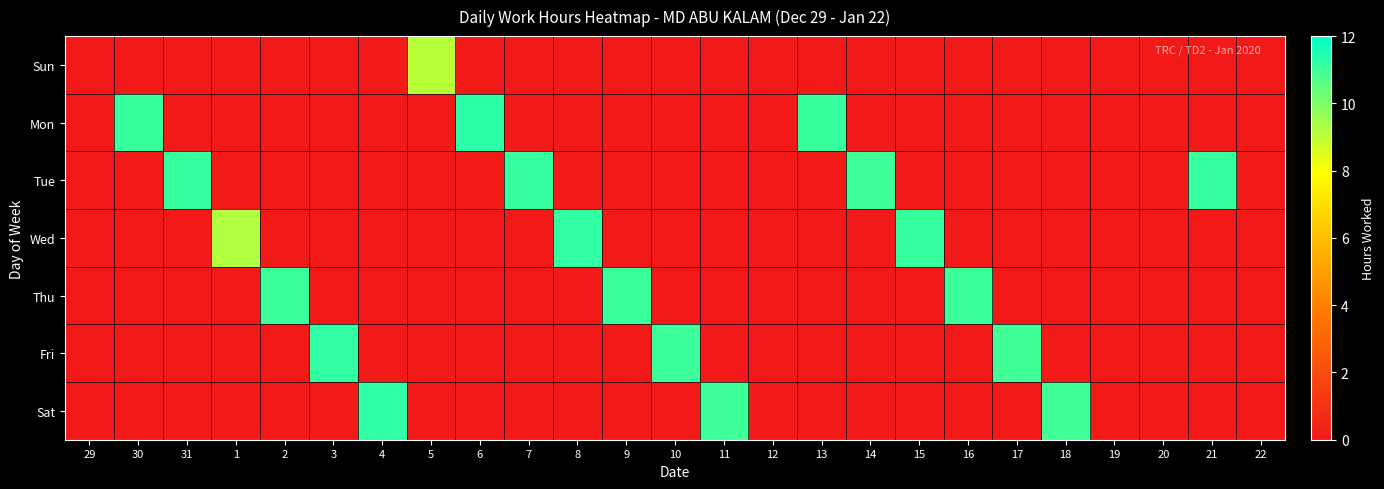

List the series in order of their peak value, lowest first.

Sun, Thu, Tue, Wed, Fri, Sat, Mon